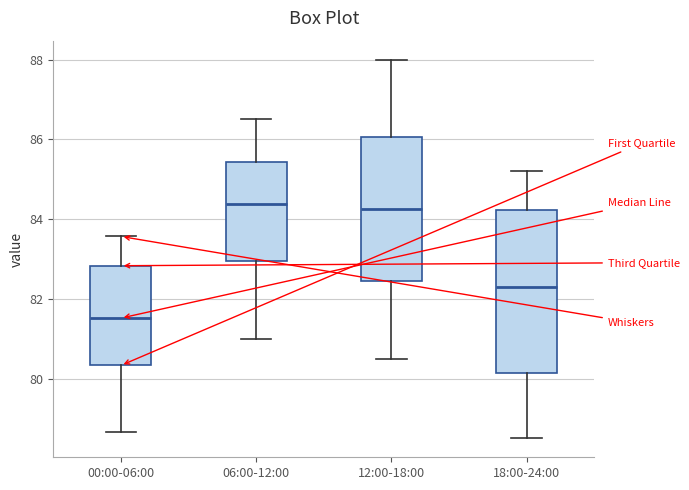

Comparing the boxes themselves (not the whiskers), which one is the tallest?

18:00-24:00